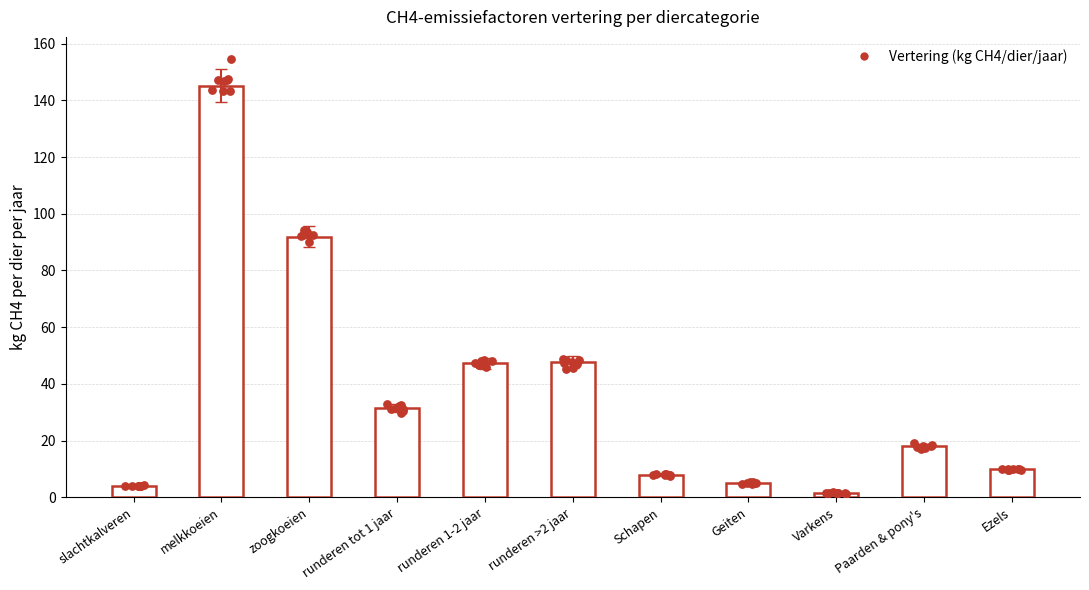

What is the change in value from Schapen to Varkens?

-6.5